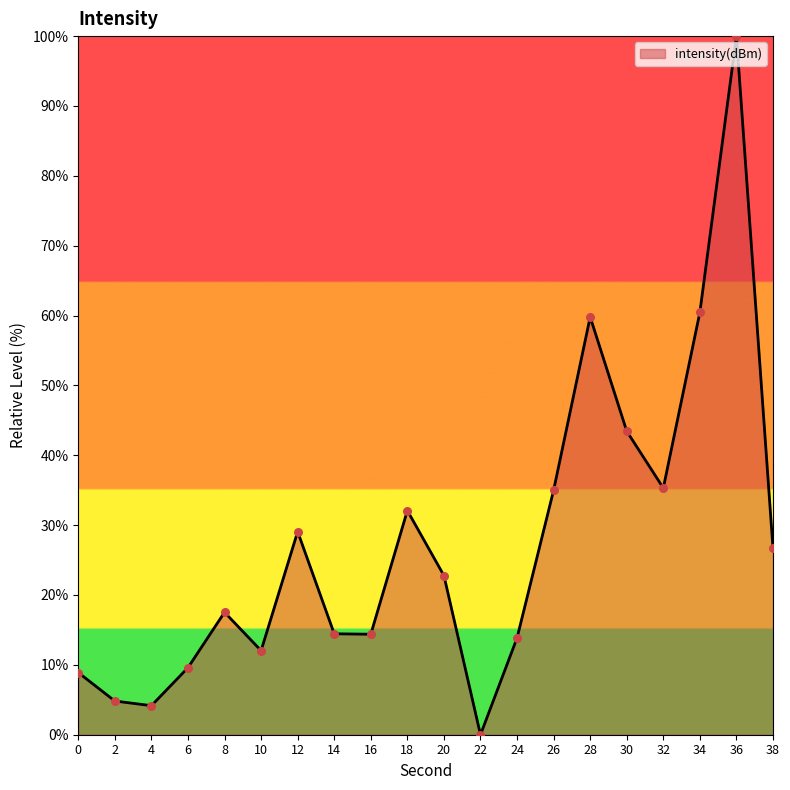

What is the change in value from 4 to 6?

+5.4